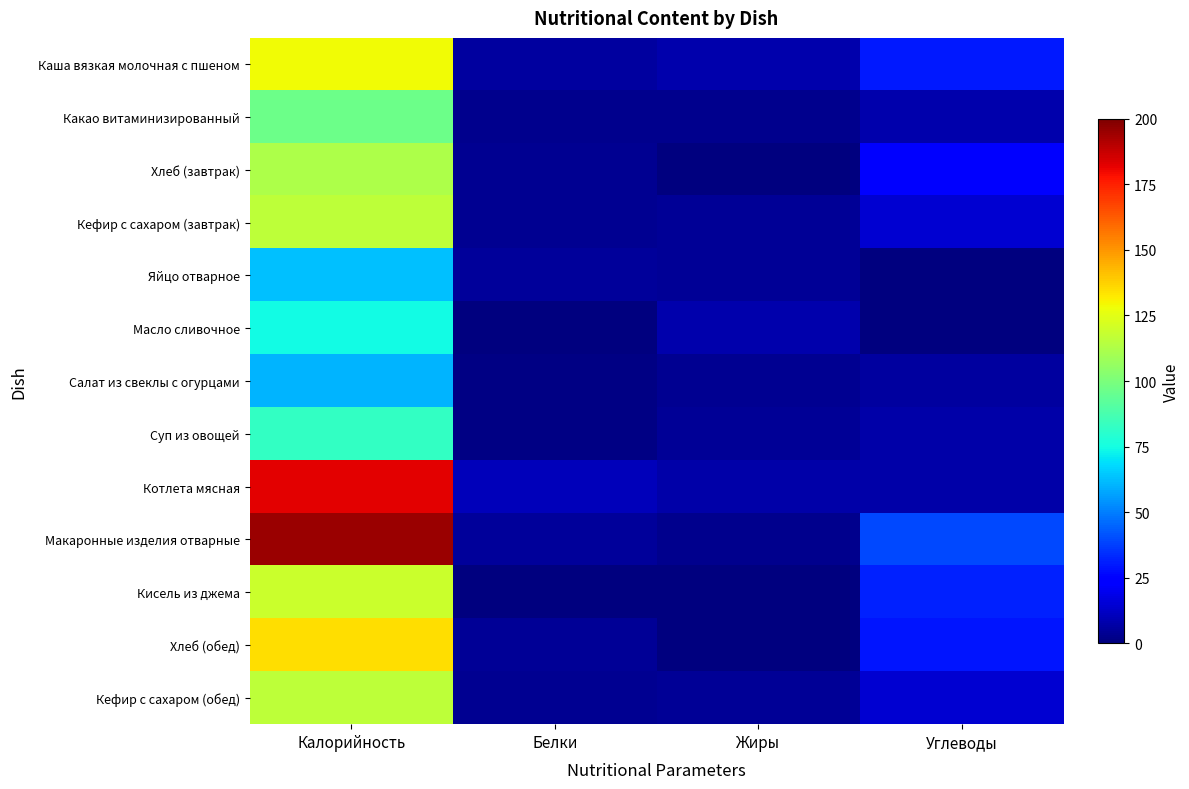

Count the number of categories in the chart.

4